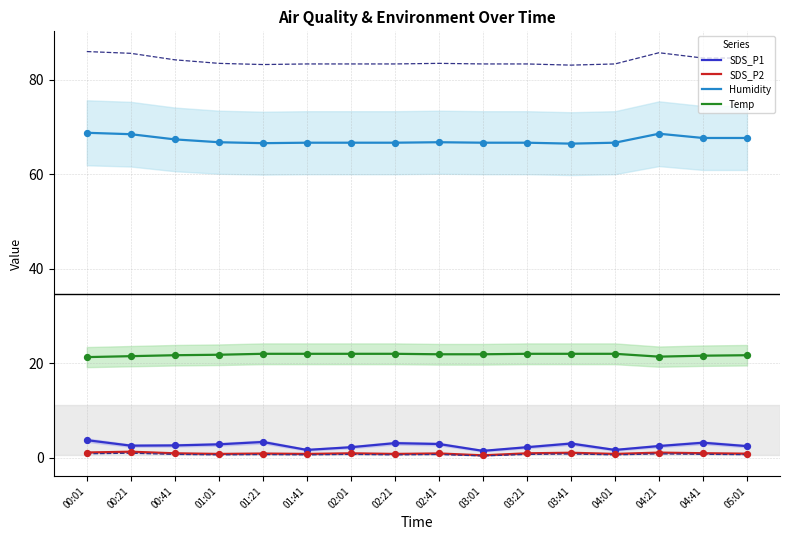

Which series reaches the minimum Y coordinate?

SDS_P2